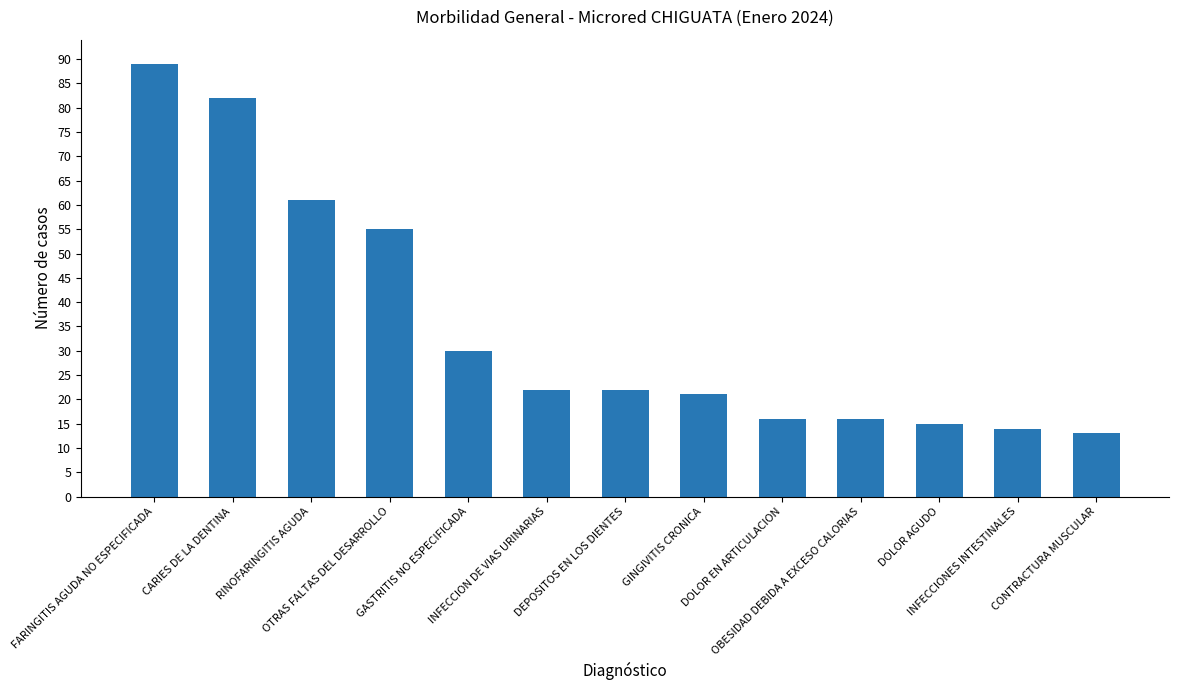

What is the maximum value shown in the chart?

89